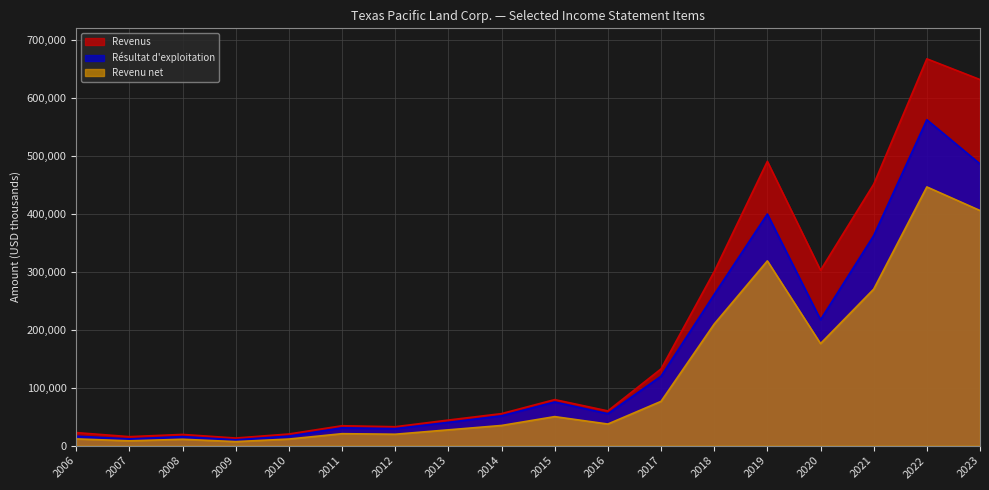

What is the sum of the Revenus values at 2020 and 2023?

934149